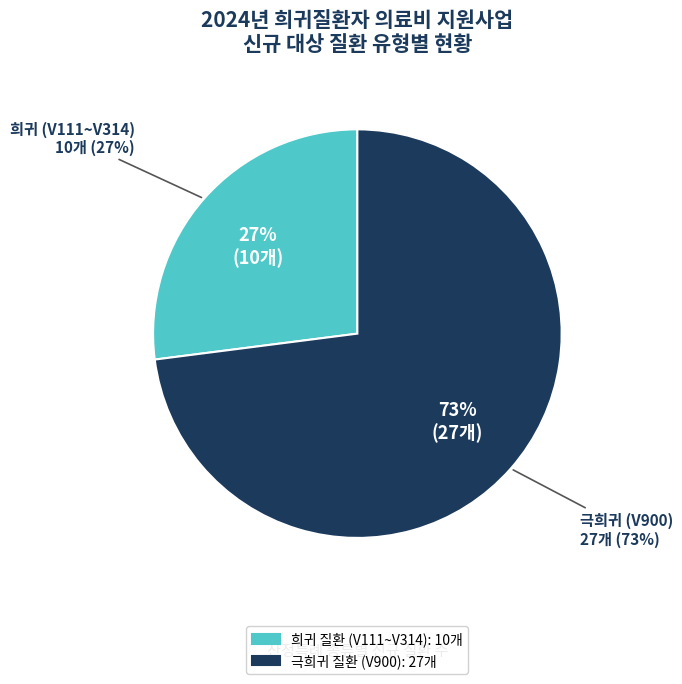

Which slice is the smallest?

희귀